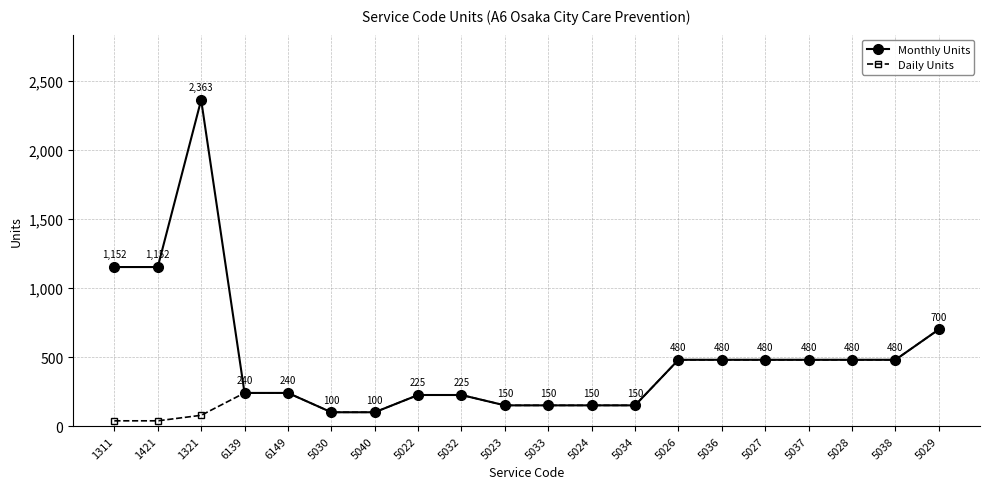

Does the chart display data point markers on the line(s)?

Yes